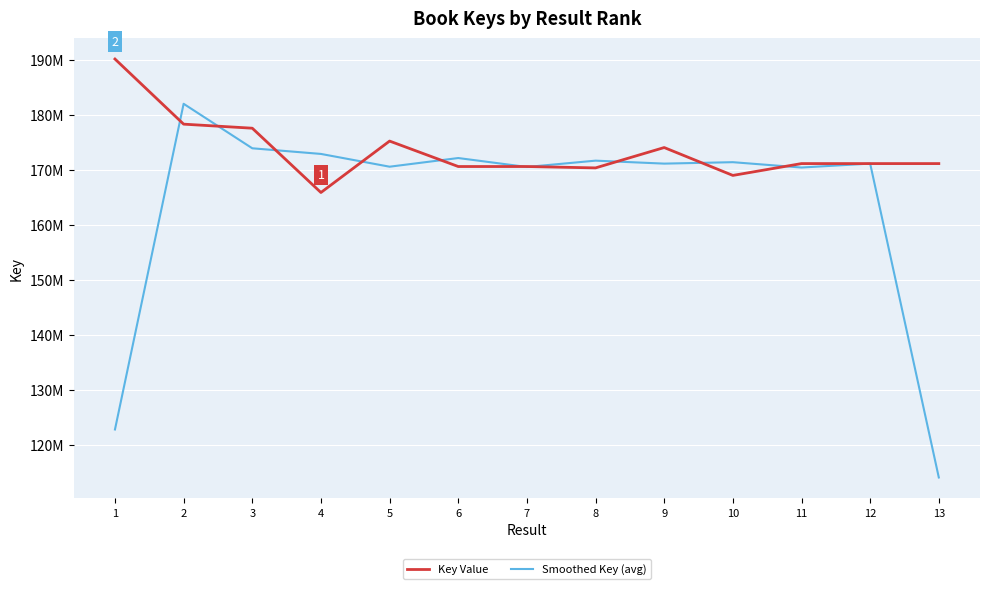

Which series has the largest range (max minus min)?

Smoothed Key (avg)